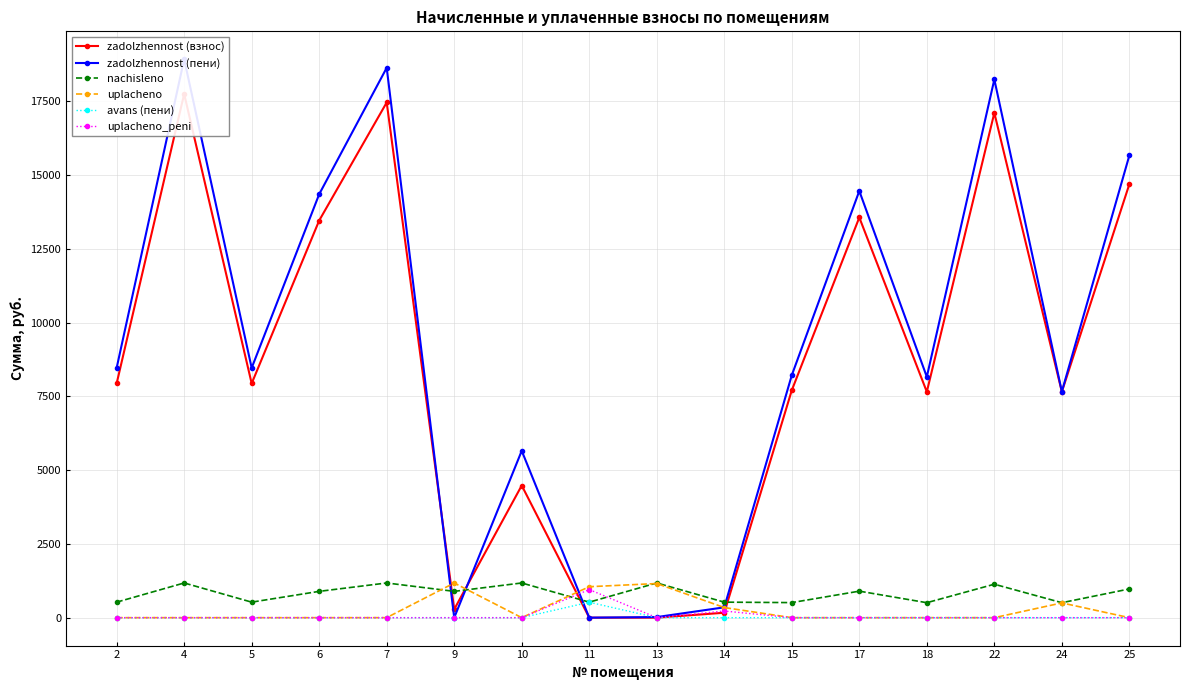

What is the difference between the highest and lowest values at 7?

18631.1